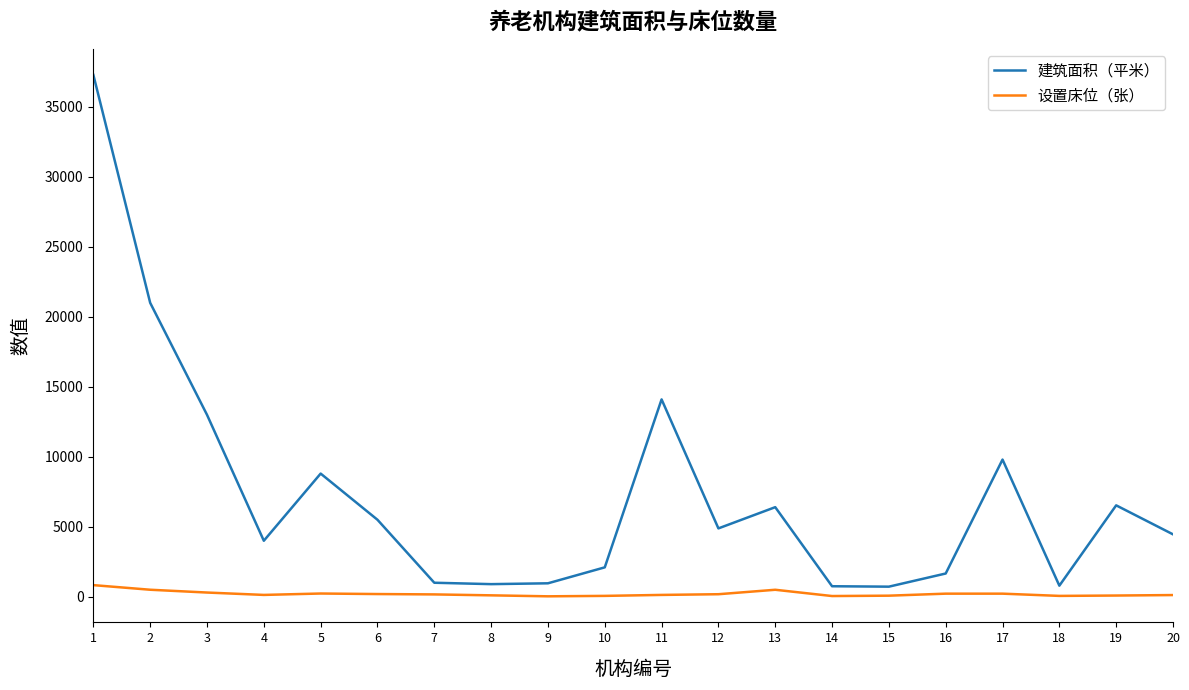

What are all the series names shown in the legend?

建筑面积（平米）, 设置床位（张）